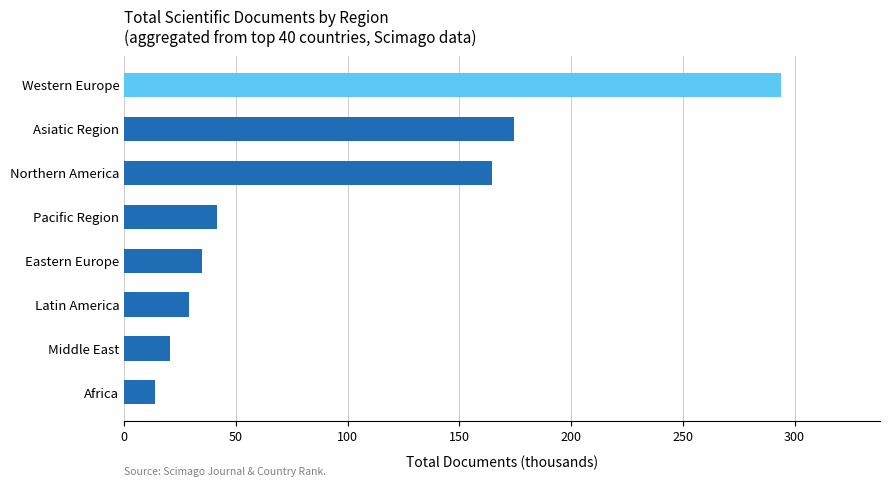

What is the difference between the values at Pacific Region and Northern America?

123.1